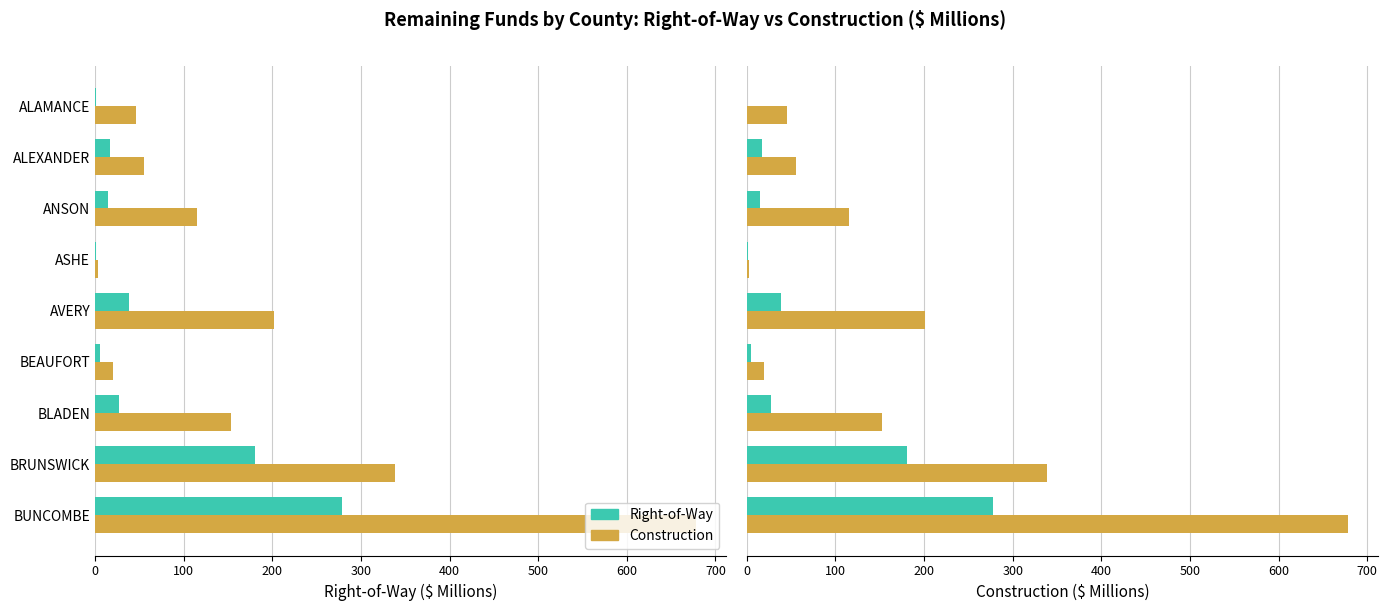

What is the average value of the Right-of-Way series?

62.6